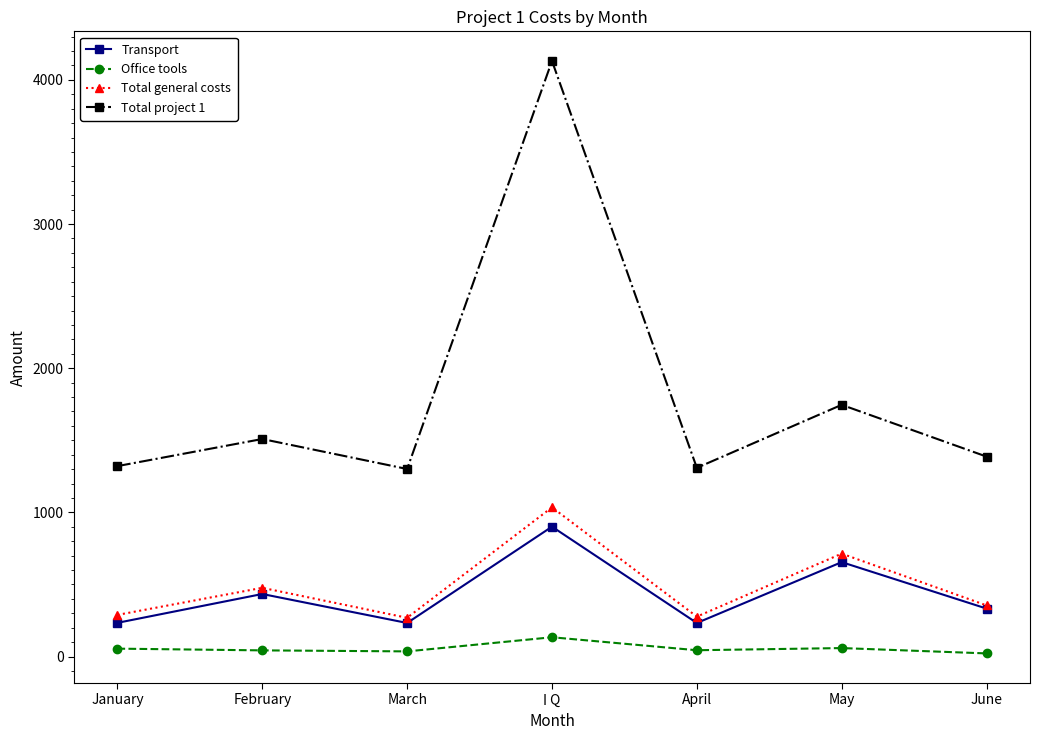

What are all the series names shown in the legend?

Transport, Office tools, Total general costs, Total project 1